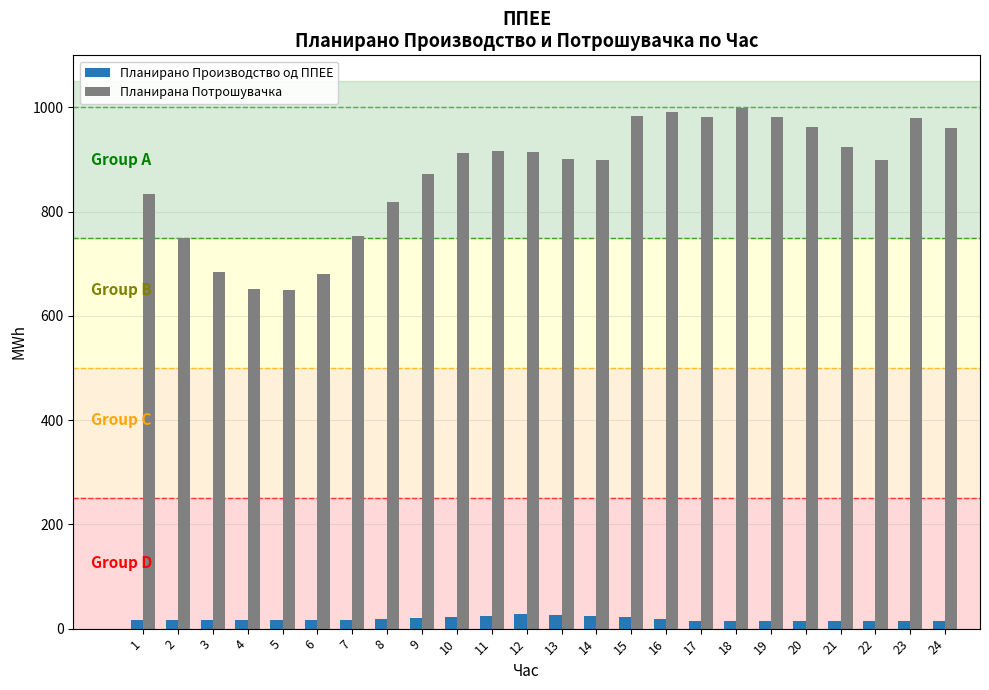

Read the Планирана Потрошувачка value at 13.

901.1